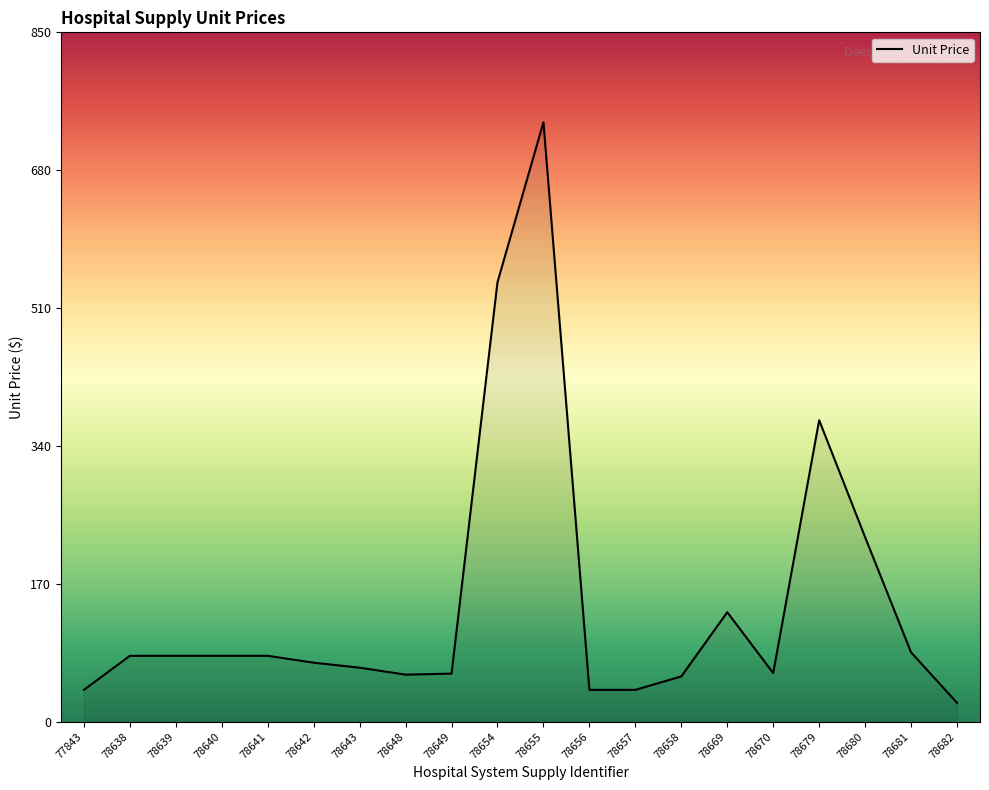

Read the value at 78642.

72.8